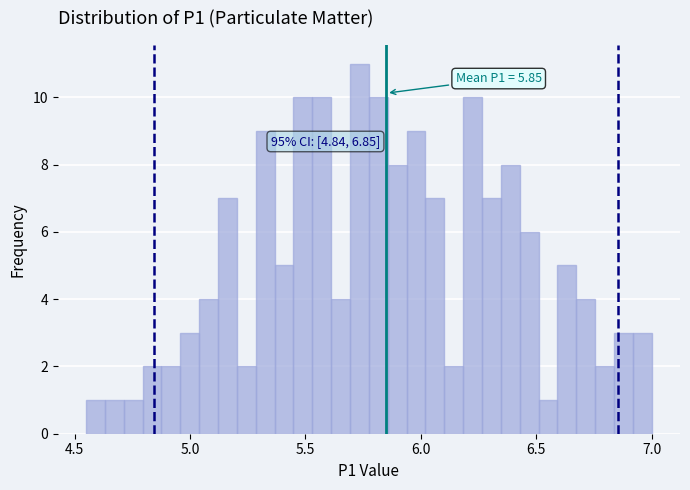

Around what value on the x-axis is the tallest bar? Give the approximate position of its centre, as read against the axis.

5.75